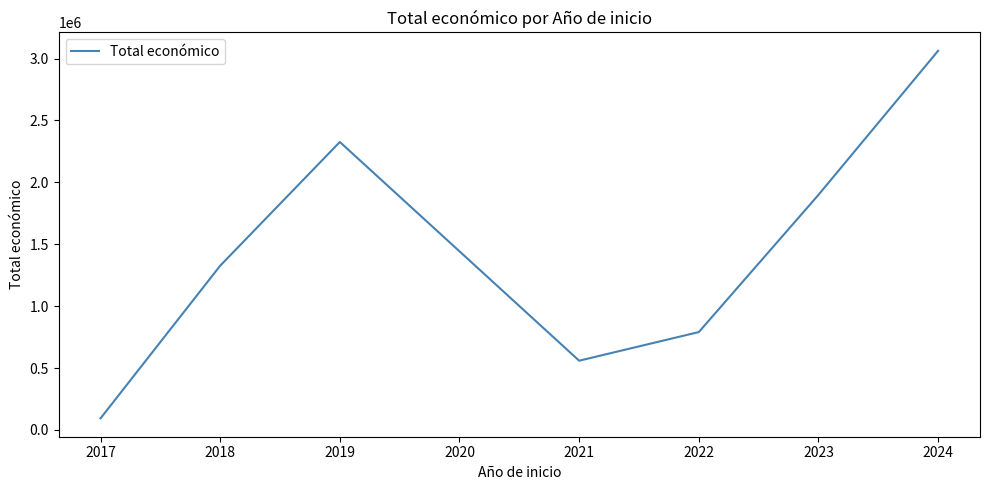

Is this an area chart (filled region under the line)?

No